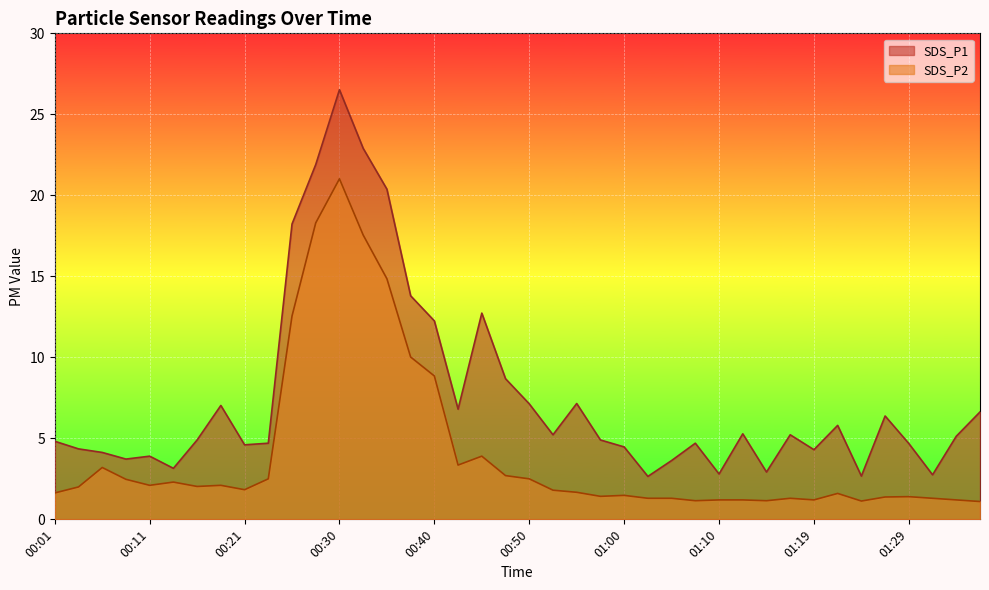

What is the value of the SDS_P2 point at the 16th from the left?

10.0